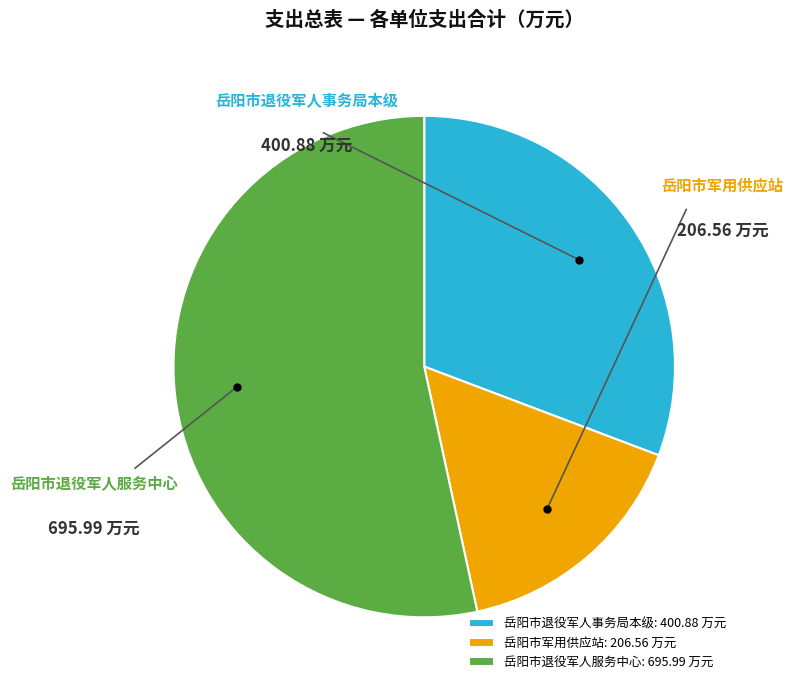

What percentage is the 岳阳市退役军人服务中心 slice, to the nearest percent?

53%